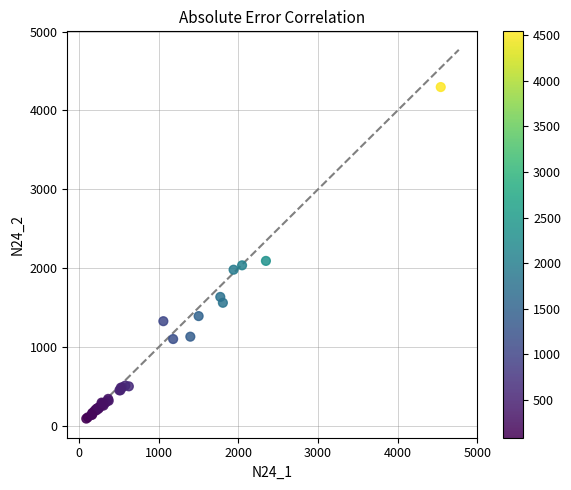

What Y value in the scatter plot is closest to 2193?

2091.5